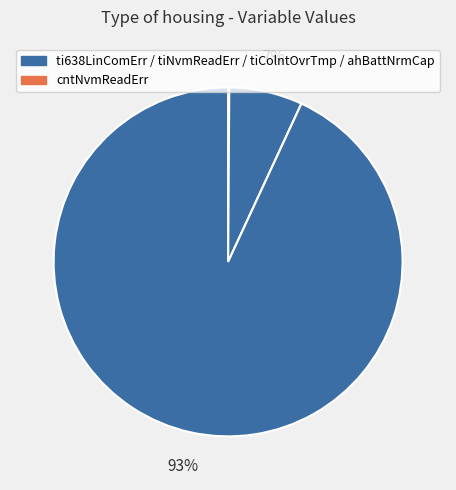

To the nearest percent, what is the difference between the largest and smallest slice percentages?

93%